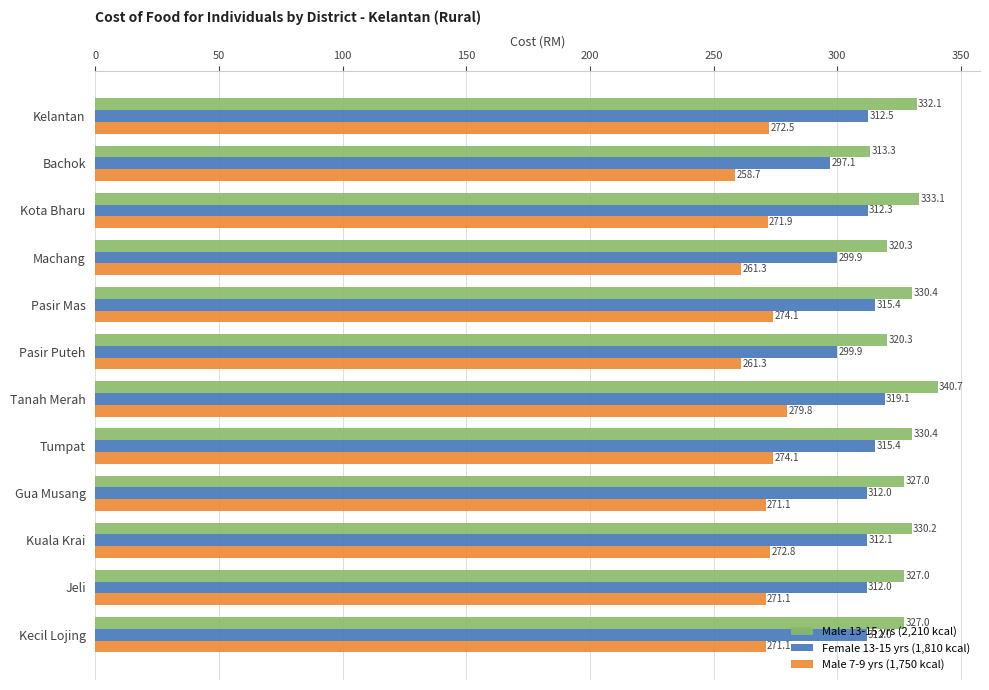

What is the sum of all Male 13-15 yrs (2,210 kcal) values?

3931.7